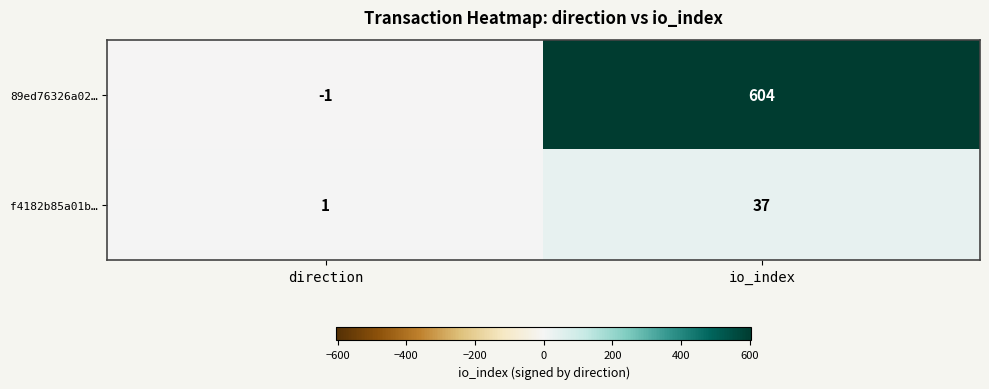

What is the sum of all f4182b85a01b… values?

38